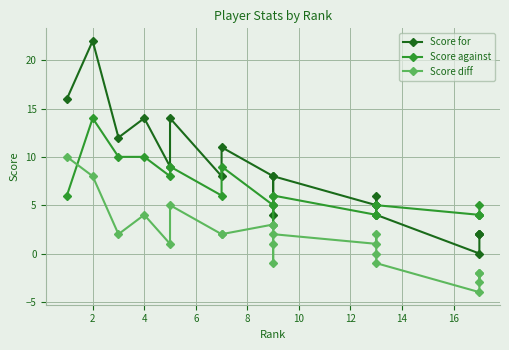

What are all the series names shown in the legend?

Score for, Score against, Score diff